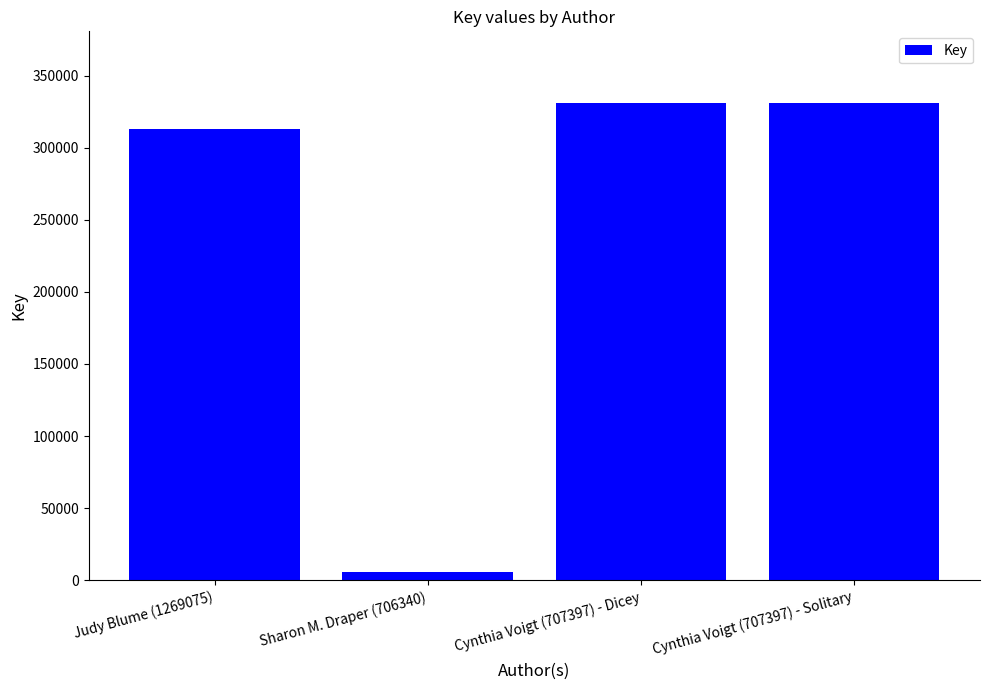

What is the difference between the maximum and minimum values?

325510